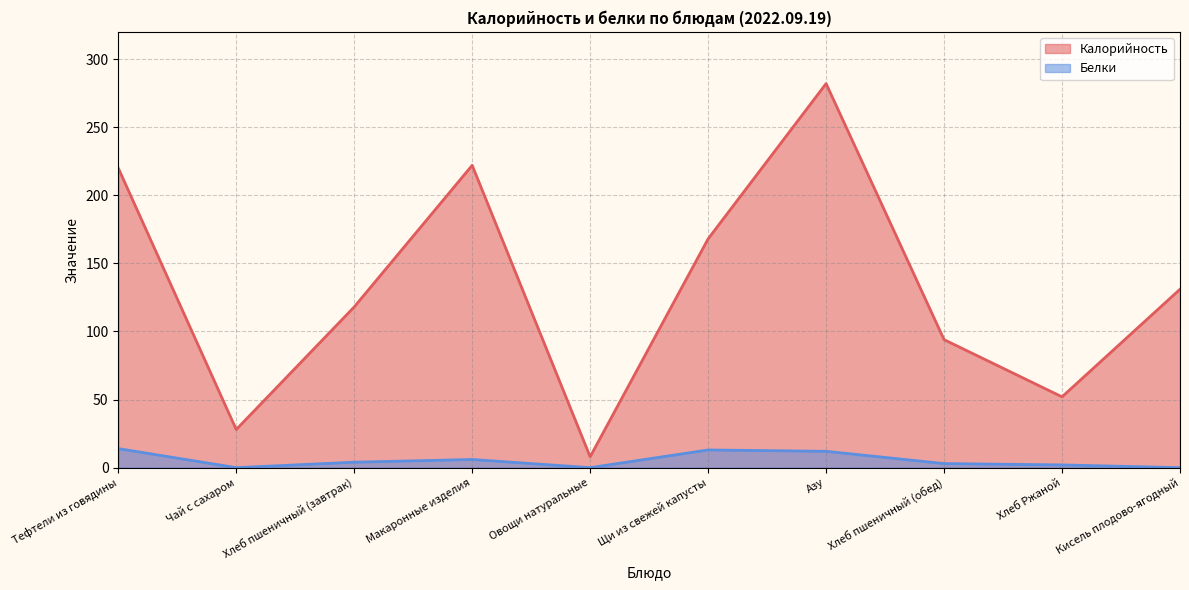

Where does the Калорийность series first go above 131?

Тефтели из говядины